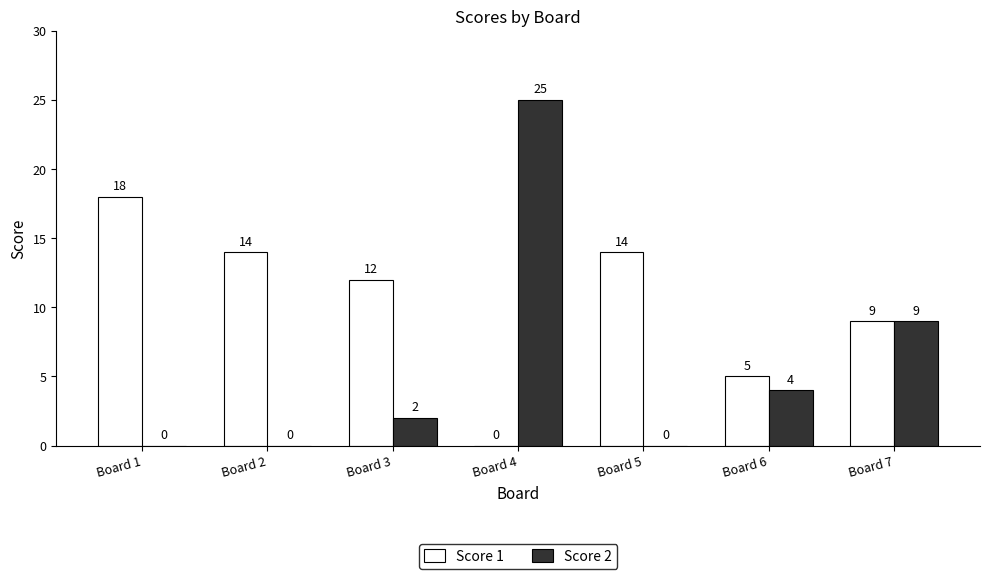

Between Board 2 and Board 6, which series saw the biggest shift?

Score 1